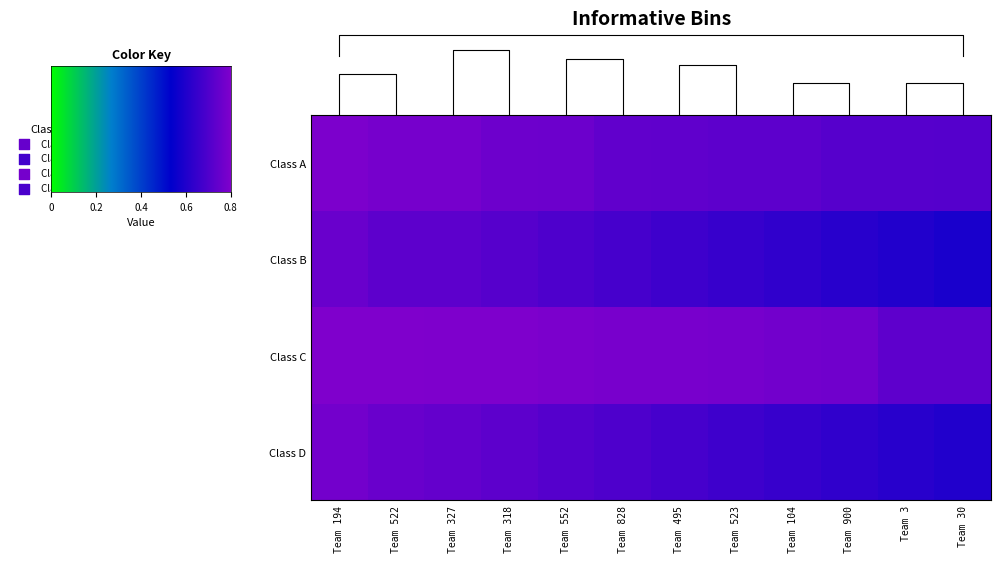

Count the number of categories in the chart.

12